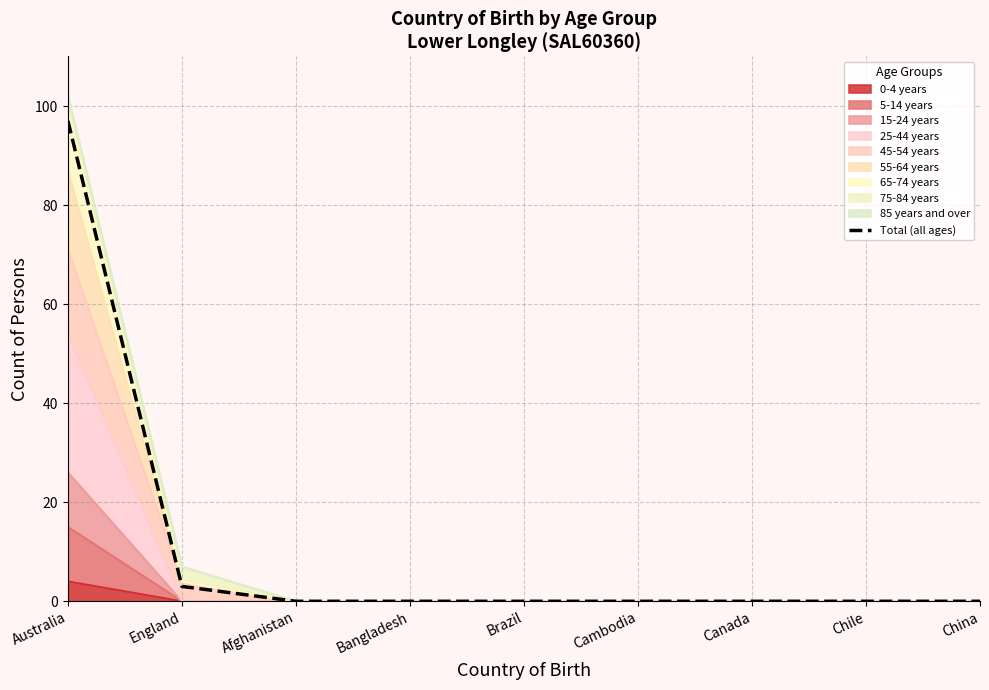

How many lines are shown in the chart?

1